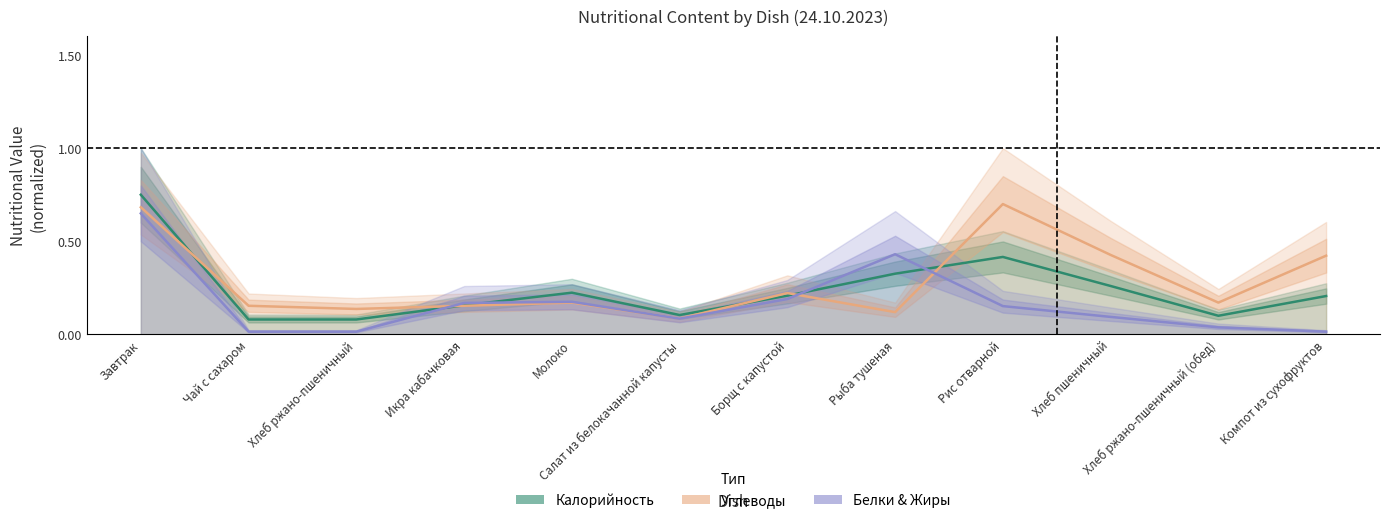

Which series changed the most between Салат из белокачанной капусты and Хлеб пшеничный?

Углеводы